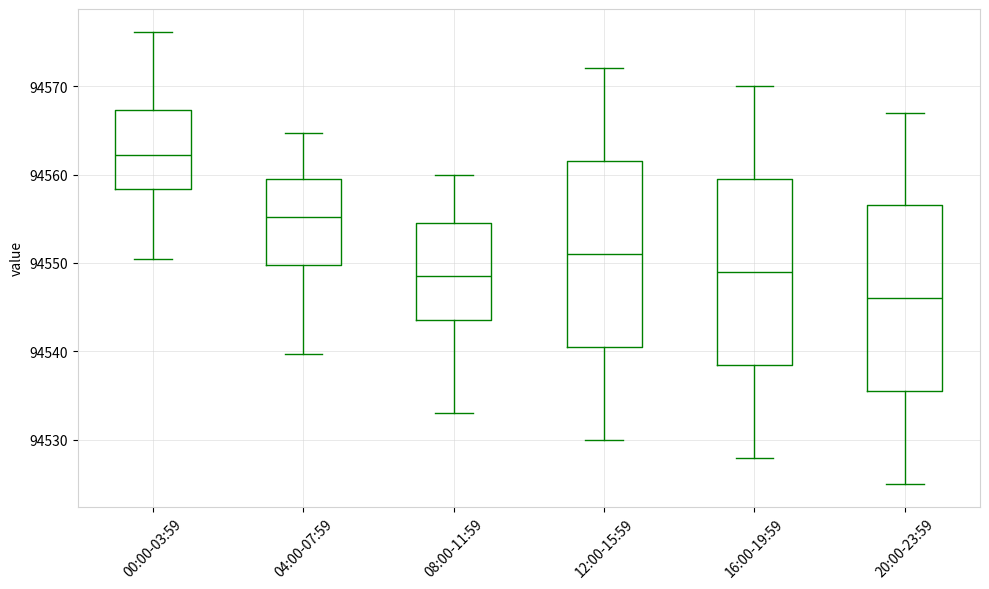

Which box's median line is the highest?

00:00-03:59